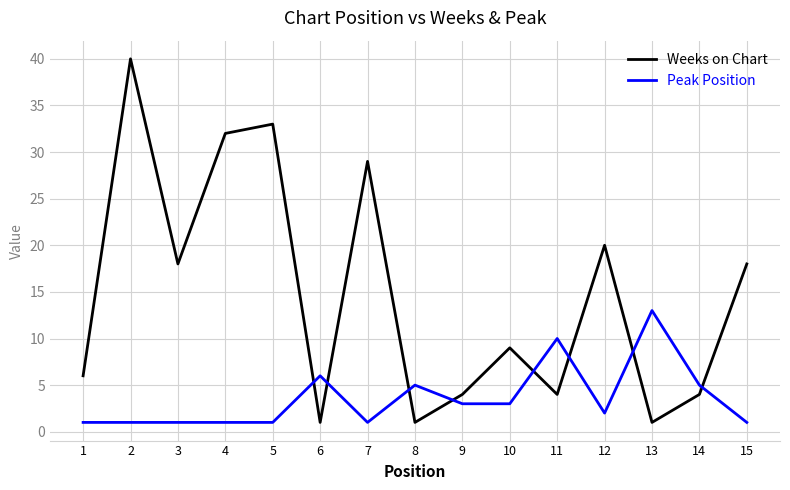

The value of Weeks on Chart at 10 is 12. True or false?

False